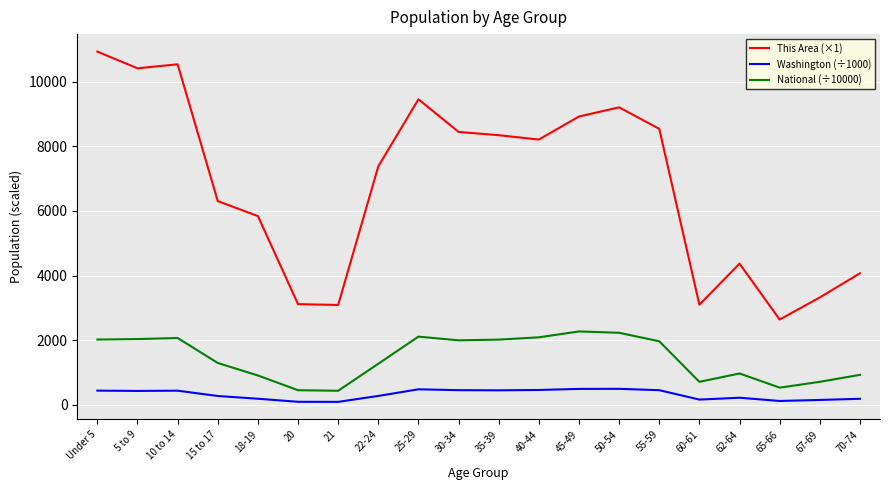

What is the difference between the Washington (÷1000) values at 5 to 9 and 10 to 14?

8.4